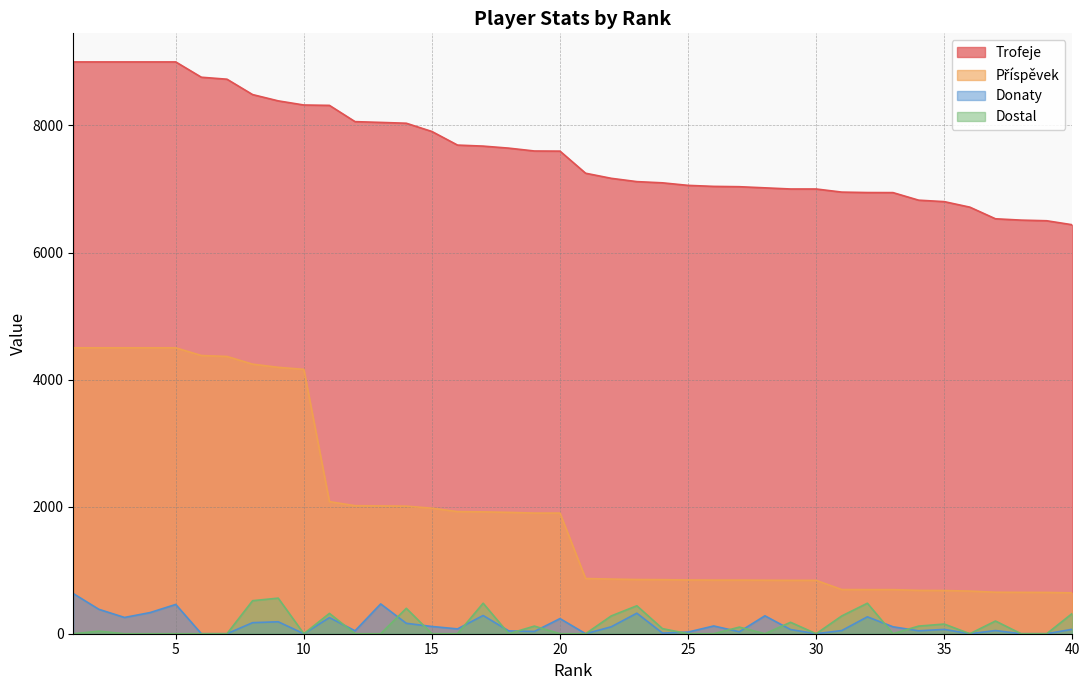

Which category has the lowest value in the Trofeje series?

40